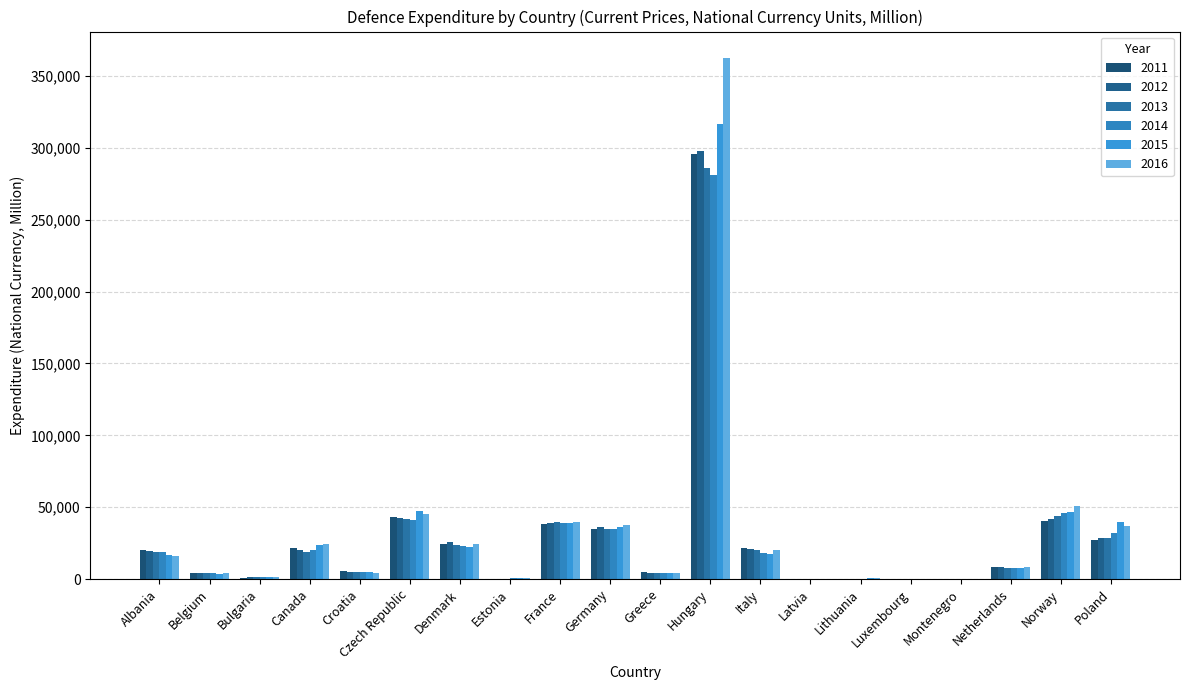

Does the chart contain stacked bars?

No